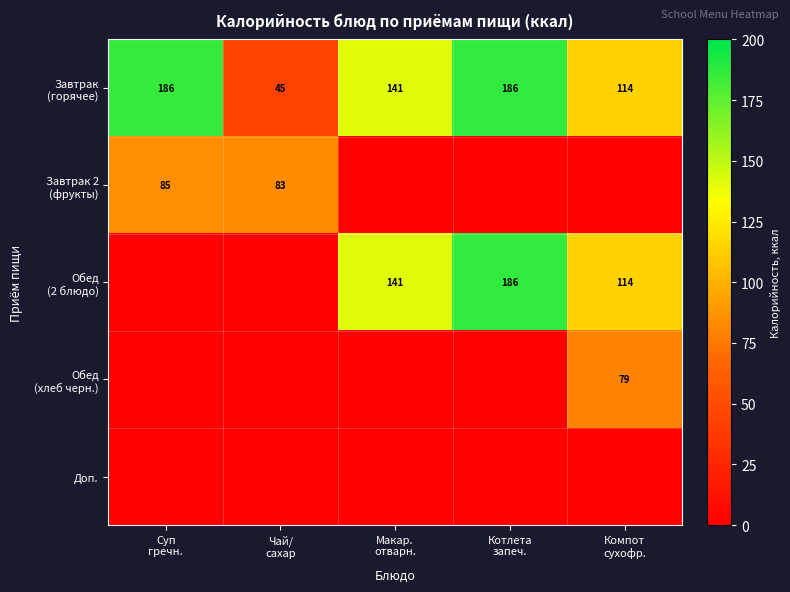

How many categories are shown in the chart?

5